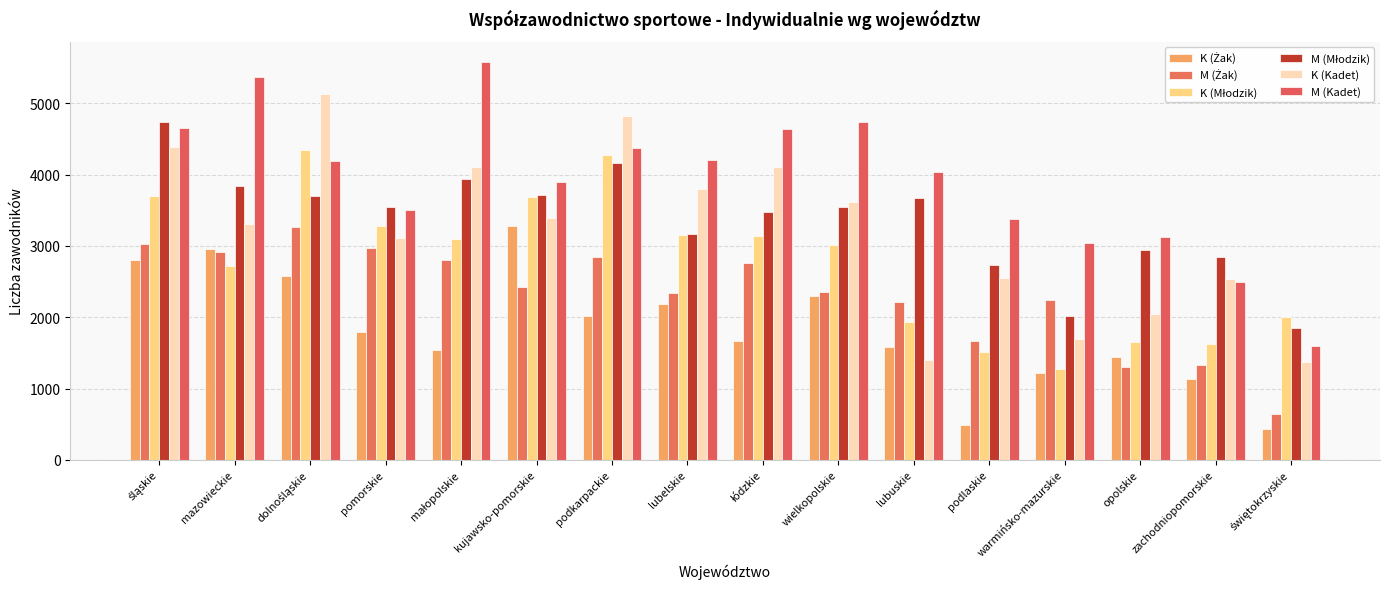

What is the spread (max minus min) of values at zachodniopomorskie?

1704